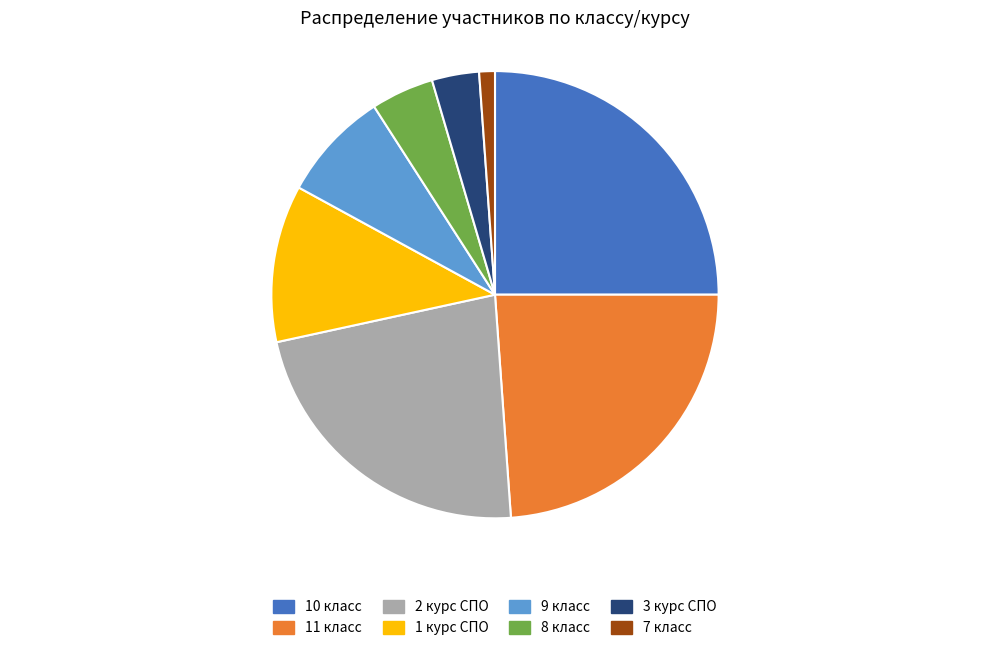

Combined, do 1 курс СПО and 11 класс account for over 50%?

No